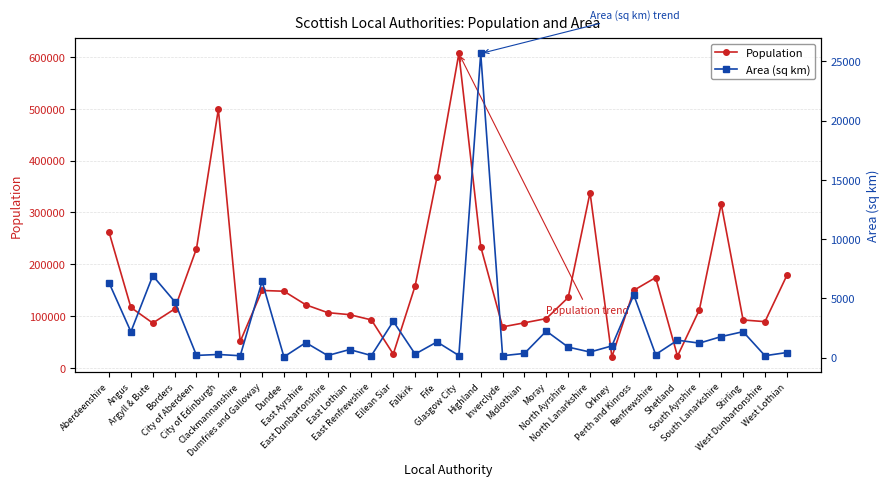

How many values in the Area (sq km) series are below 989?

16